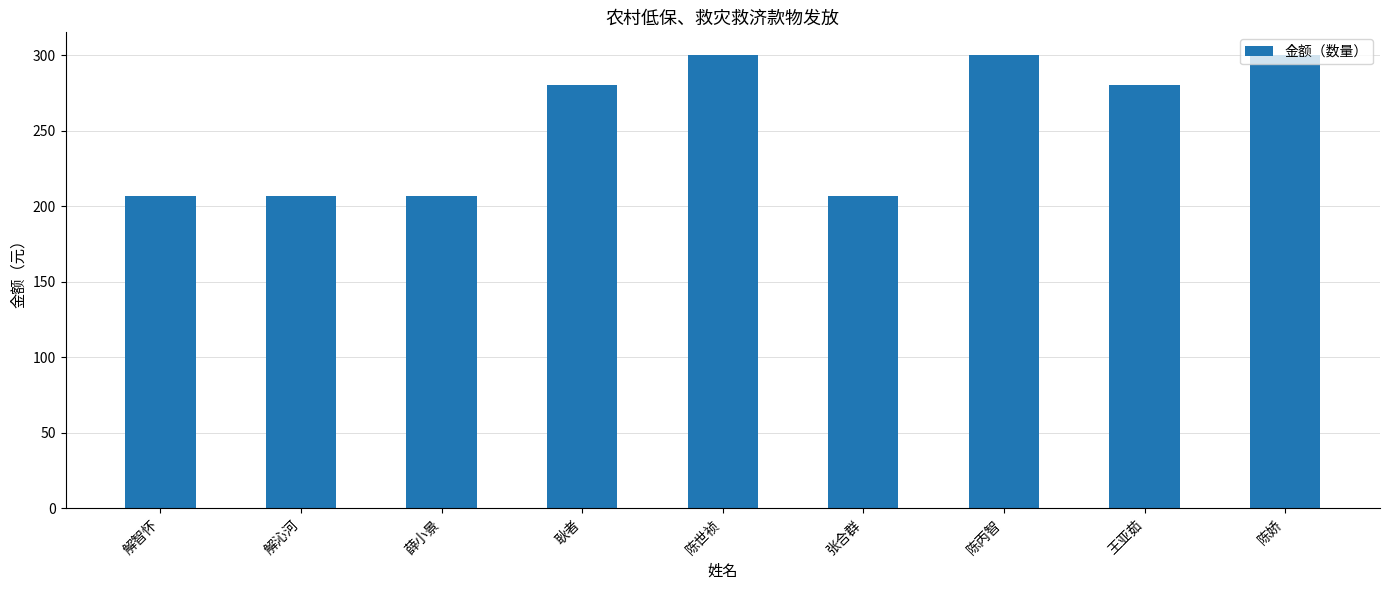

What is the maximum value shown in the chart?

300